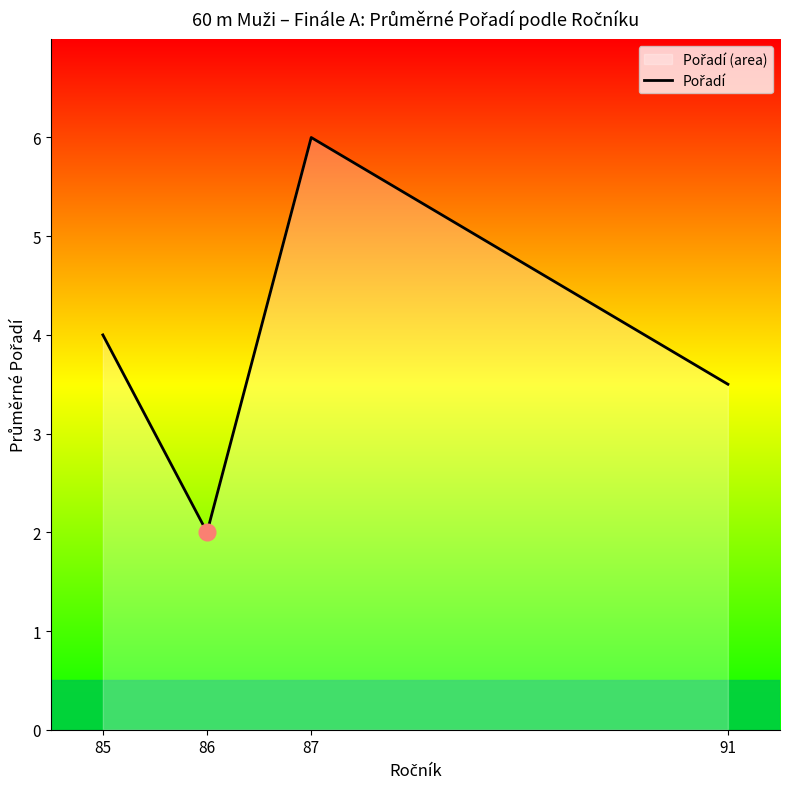

List the labels in order of value, smallest first.

86, 91, 85, 87